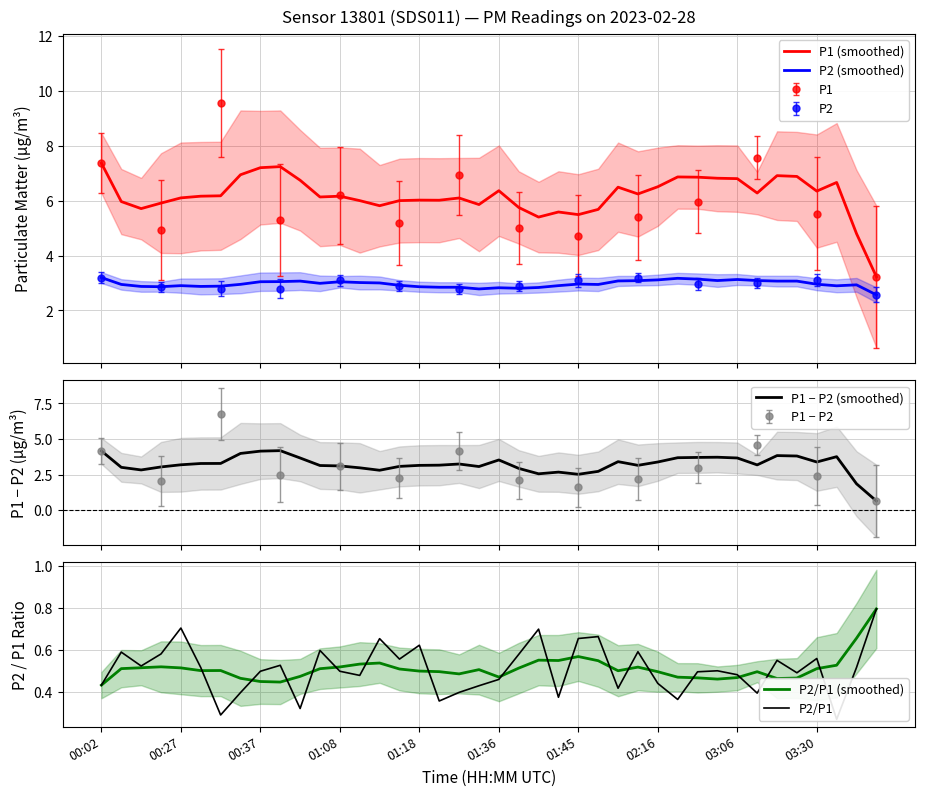

How many times do P2/P1 and P2/P1 (smoothed) cross each other?

17